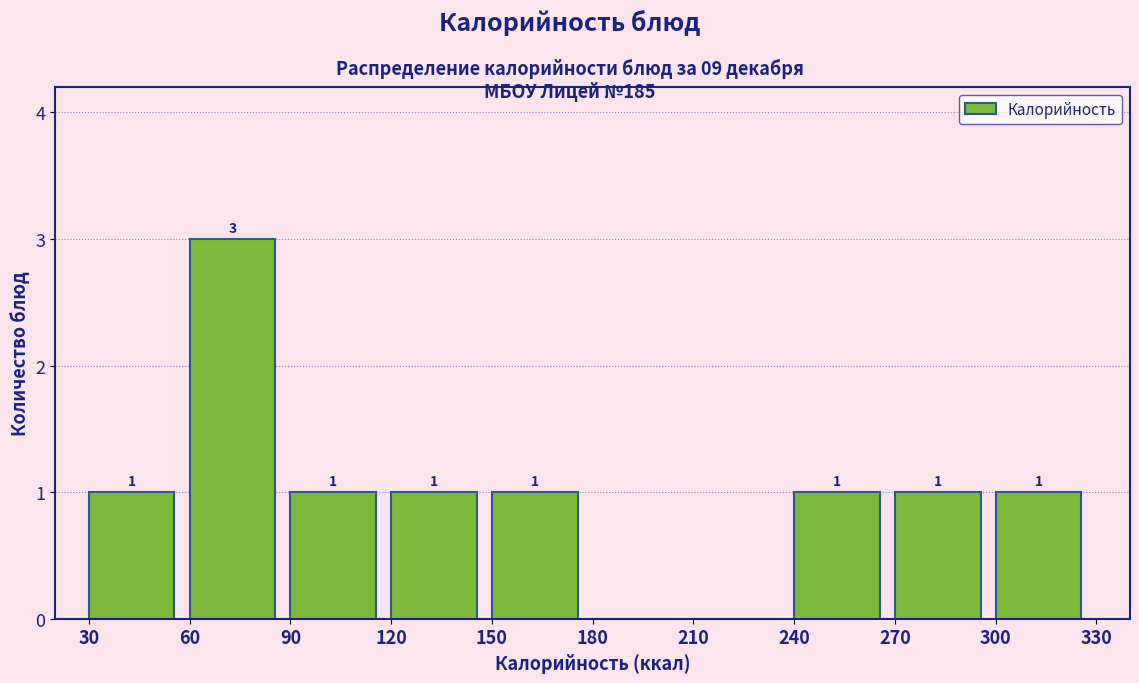

Which range on the x-axis has the tallest bar?

60 to 90